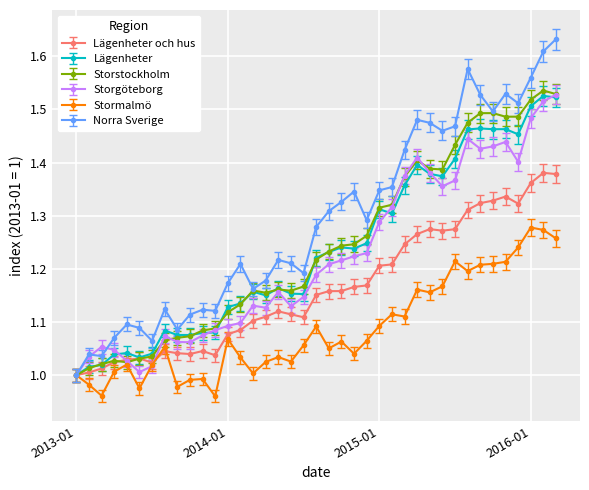

True or false: Storstockholm has more than 1 interior local peaks.

True